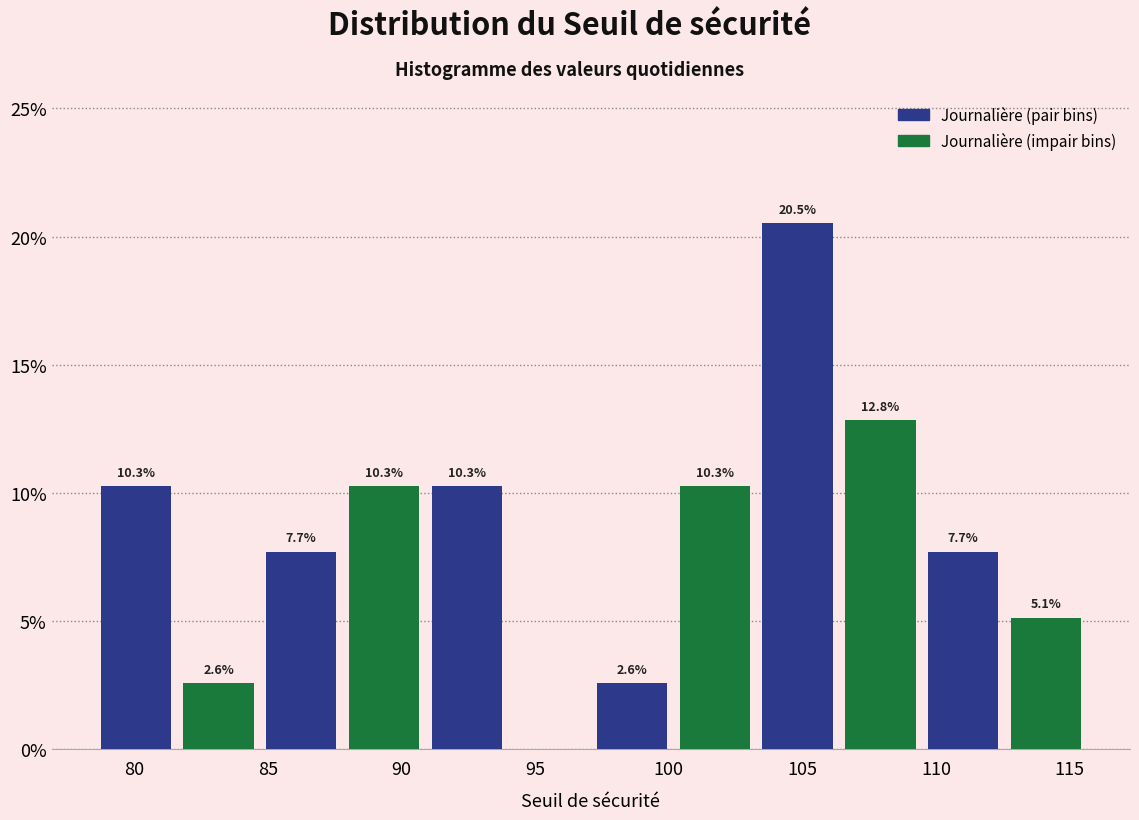

Which range on the x-axis has the tallest bar?

103.5 to 106.5